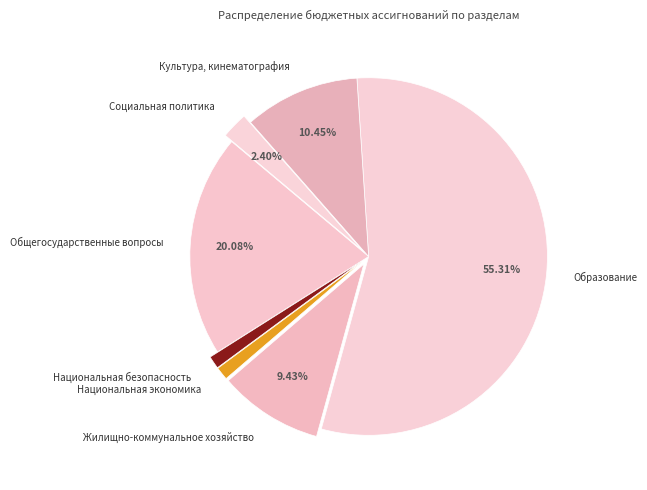

To the nearest percent, what is the difference between the largest and smallest slice percentages?

54%